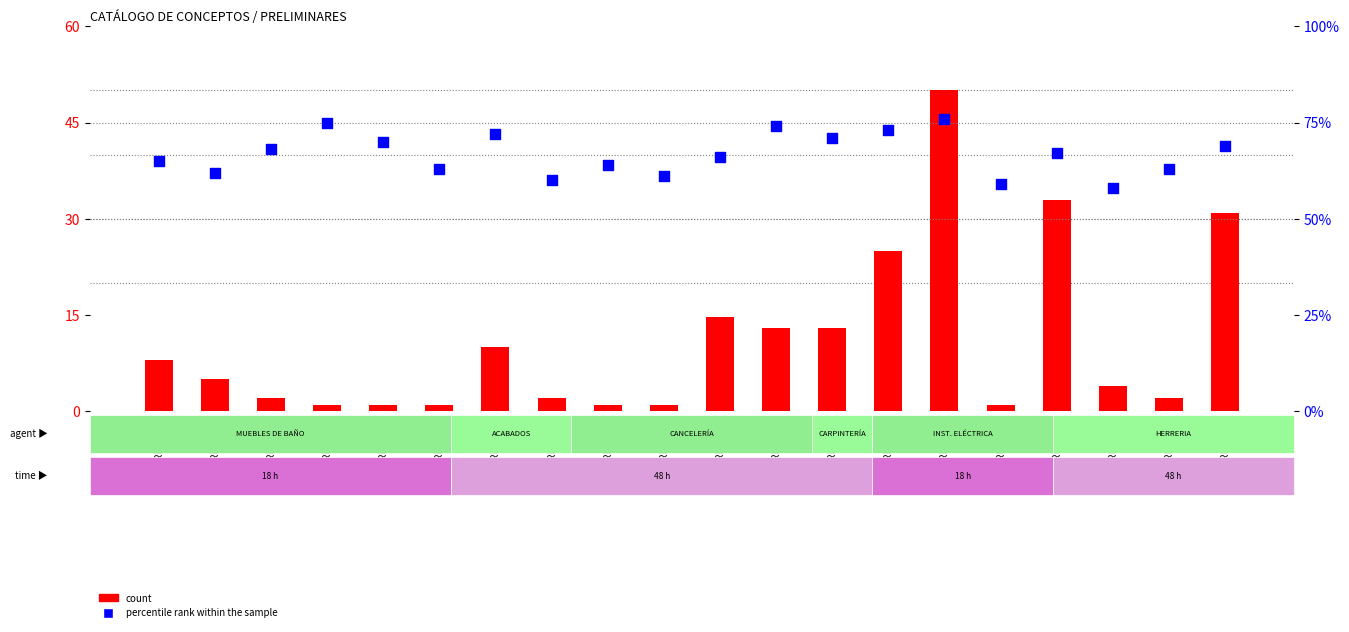

Is the value of count at PRE03-003 greater than the value of percentile rank within the sample at PRE03-343?

No